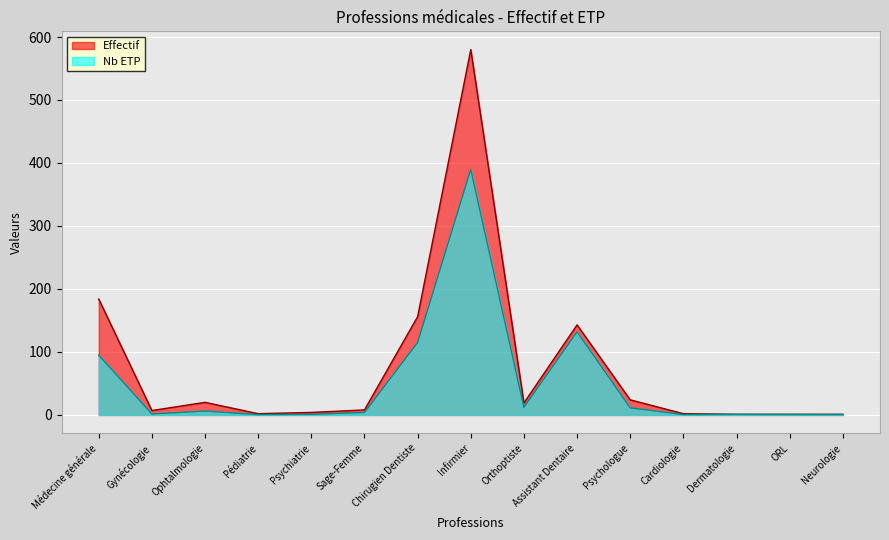

How many data points in Nb ETP are above 3?

8